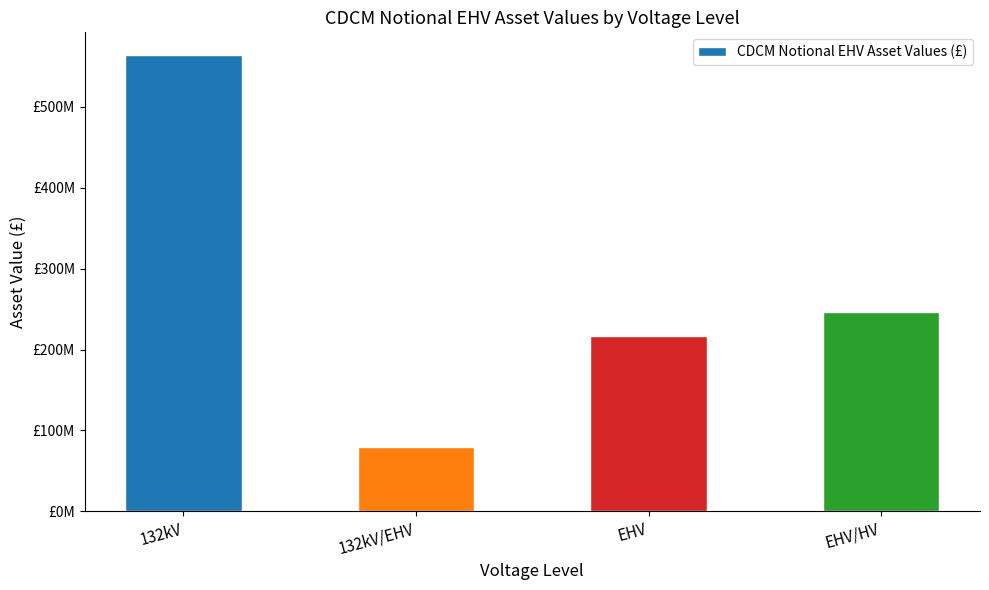

What is the maximum value shown in the chart?

564129293.4